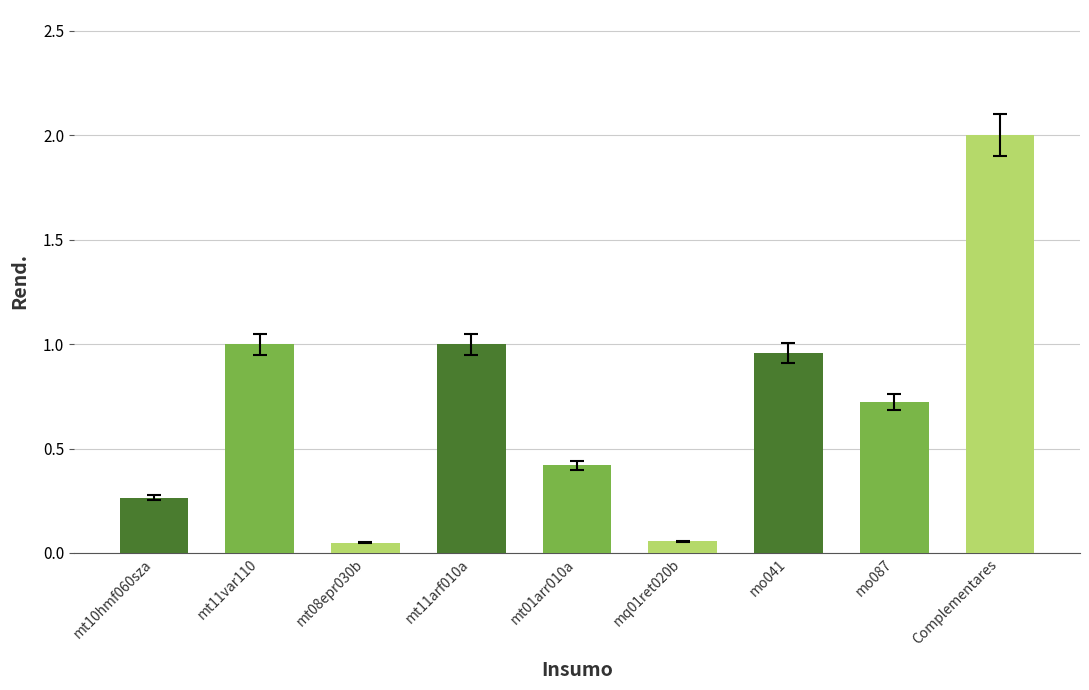

How many distinct data groups are displayed?

1